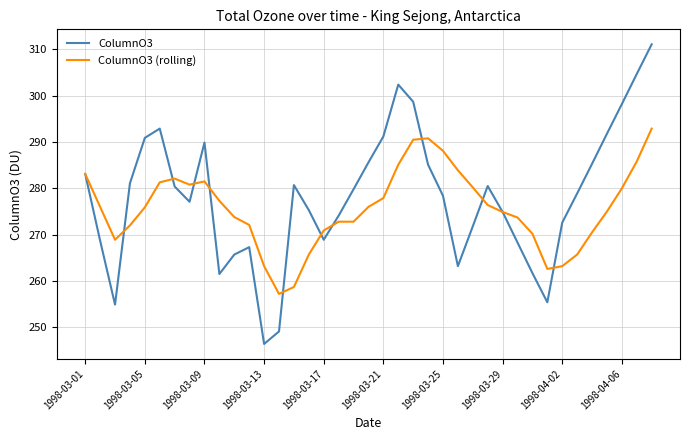

What is the maximum value shown in the chart?

311.1